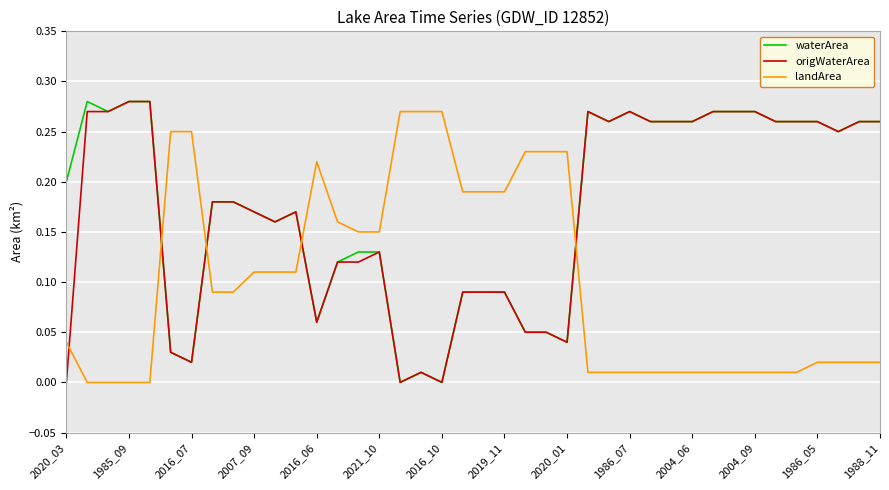

True or false: waterArea has more than 0 points higher than both neighbors.

True